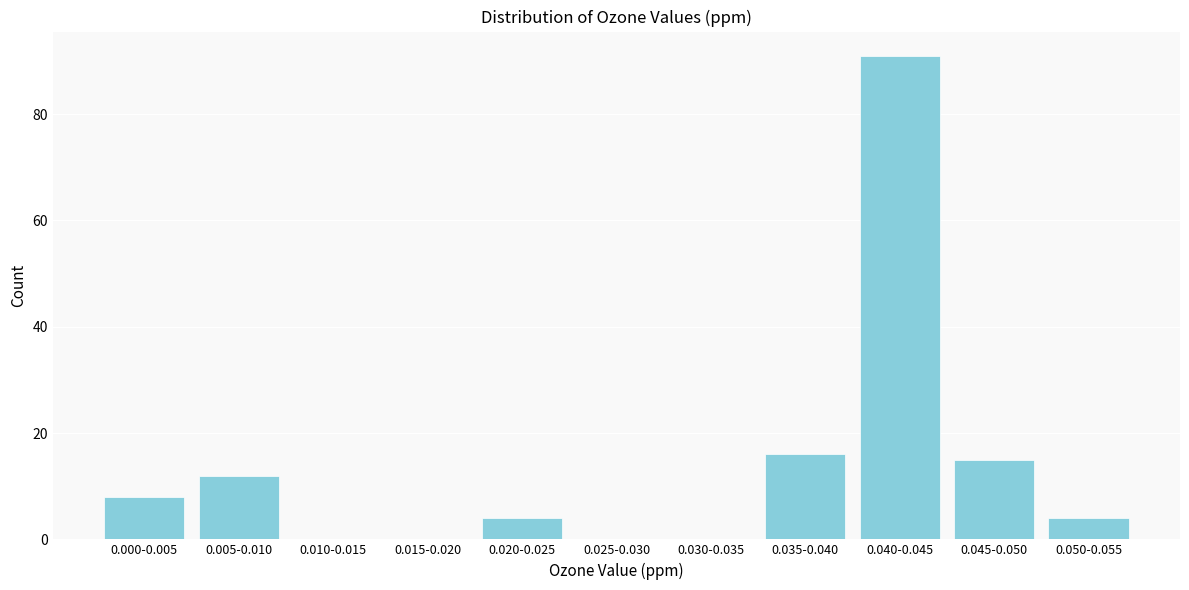

Reading left to right, extract all data points from this chart.

0.000-0.005=8	0.005-0.010=12	0.010-0.015=0	0.015-0.020=0	0.020-0.025=4	0.025-0.030=0	0.030-0.035=0	0.035-0.040=16	0.040-0.045=91	0.045-0.050=15	0.050-0.055=4